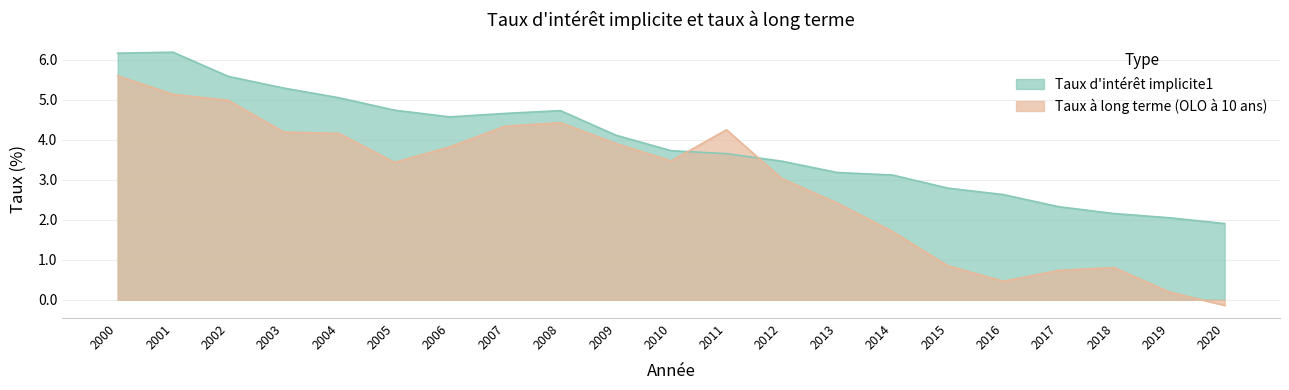

At how many categories does at least one series exceed 4?

11